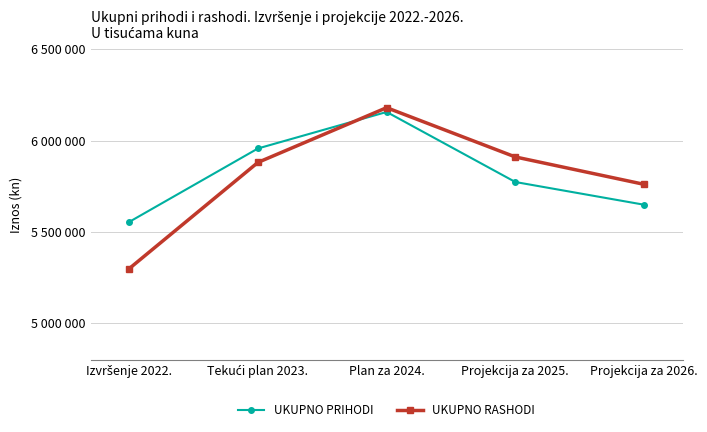

What are all the series names shown in the legend?

UKUPNO PRIHODI, UKUPNO RASHODI